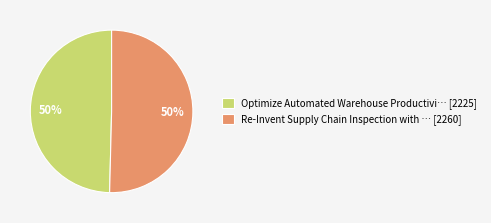

To the nearest percent, what is the combined percentage of Optimize Automated Warehouse Productivi… [2225] and Re-Invent Supply Chain Inspection with … [2260]?

100%